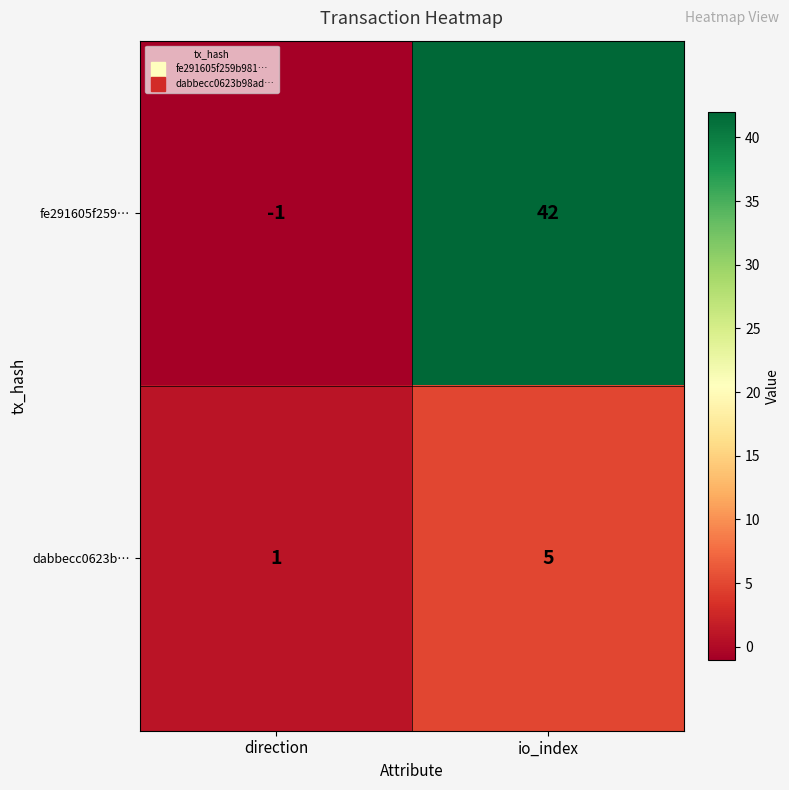

Count the number of data series in this chart.

2